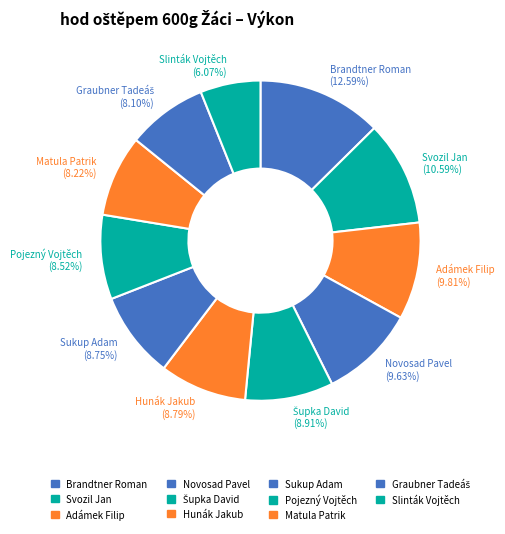

Do Sukup Adam and Pojezný Vojtěch together represent more than half of the pie?

No